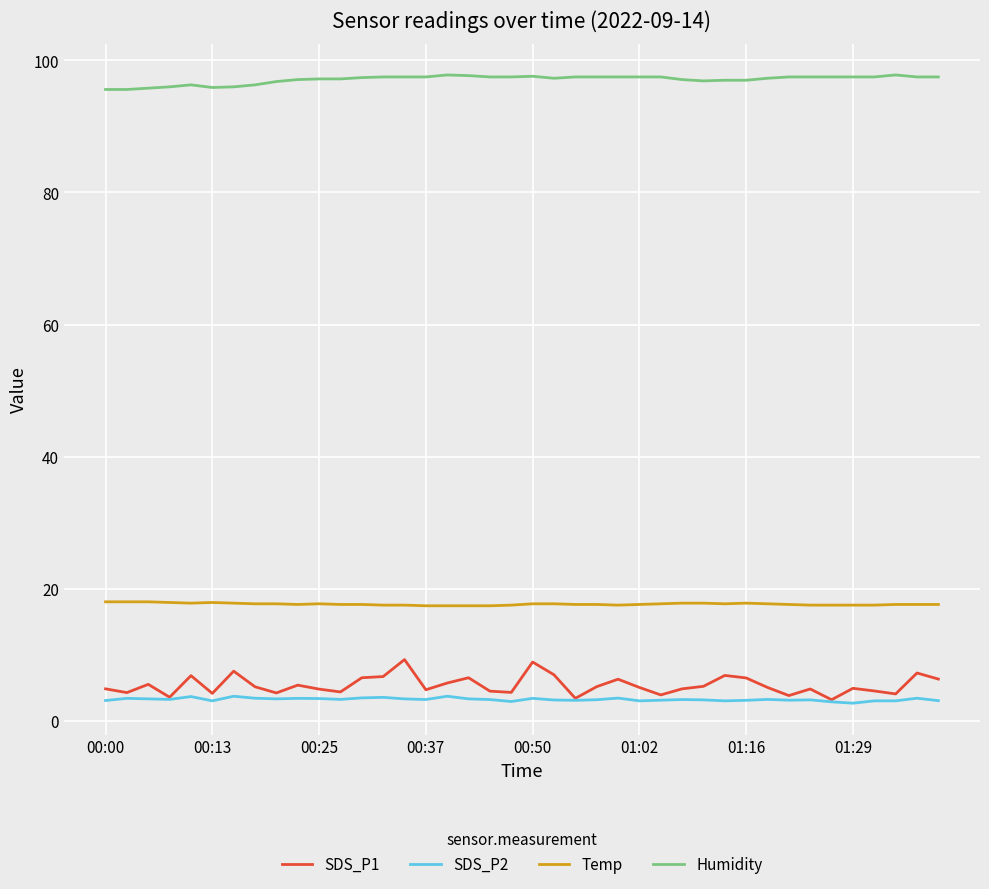

Which series has the largest range (max minus min)?

SDS_P1